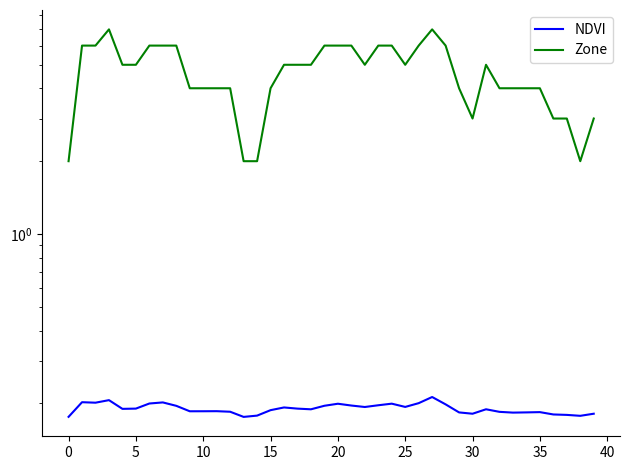

True or false: NDVI has a value of 0.2 at 34.

True